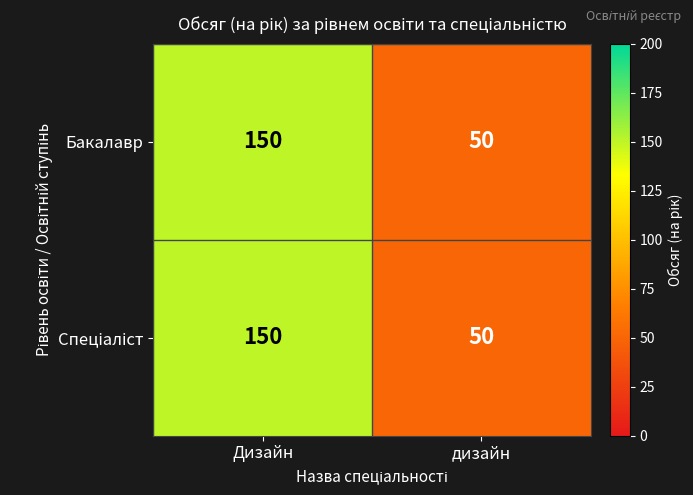

What is the sum of all Бакалавр values?

200